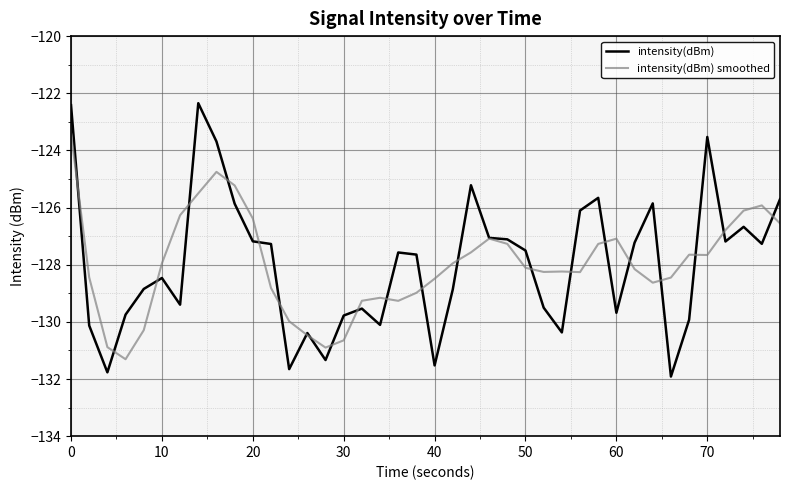

What is the highest value of the intensity(dBm) smoothed series?

-123.4